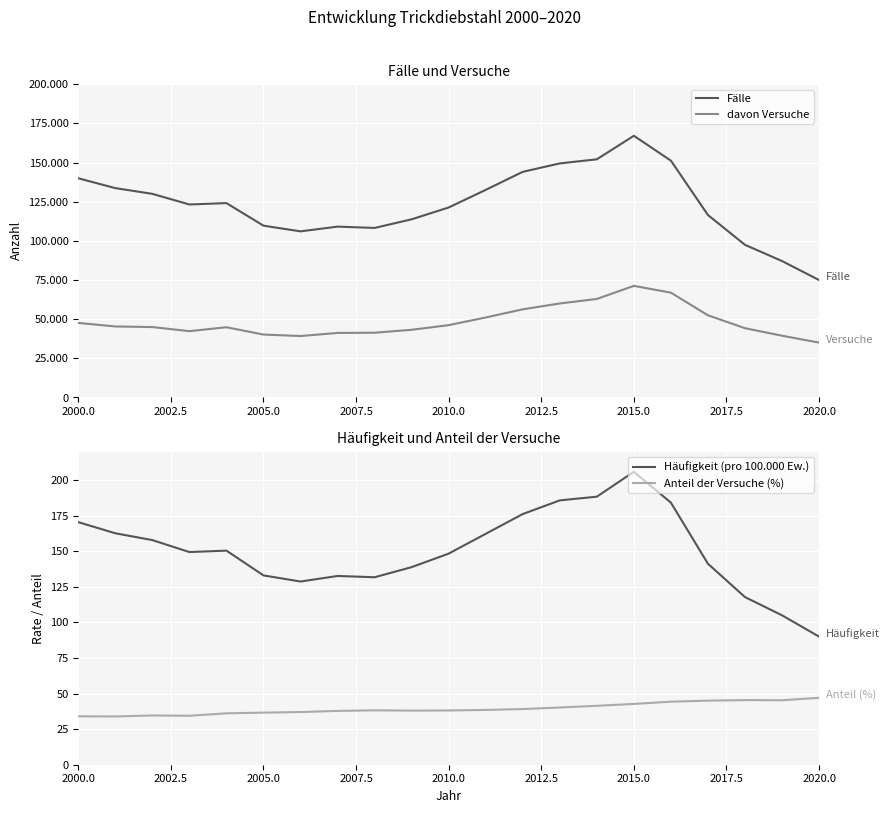

True or false: davon Versuche and Fälle cross at least once.

False